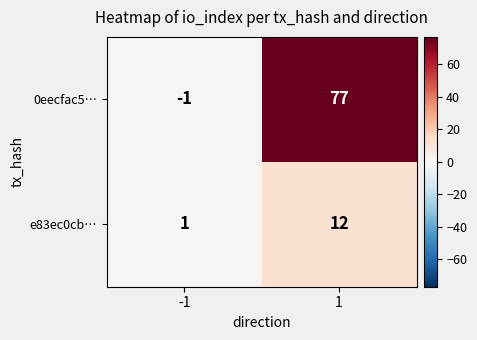

Reading left to right, what are all the values shown in this chart?

0eecfac5…: -1	77
e83ec0cb…: 1	12